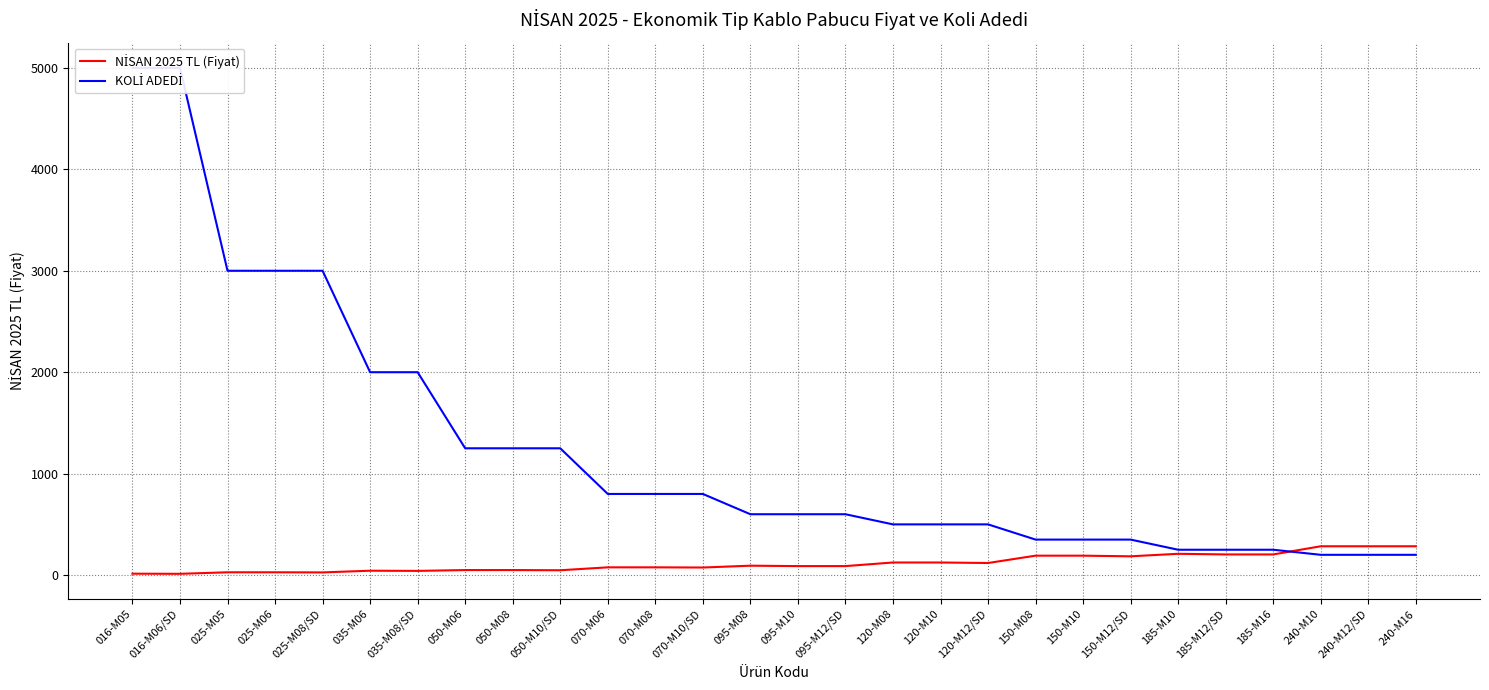

Between 120-M08 and 025-M06, which is larger?

120-M08